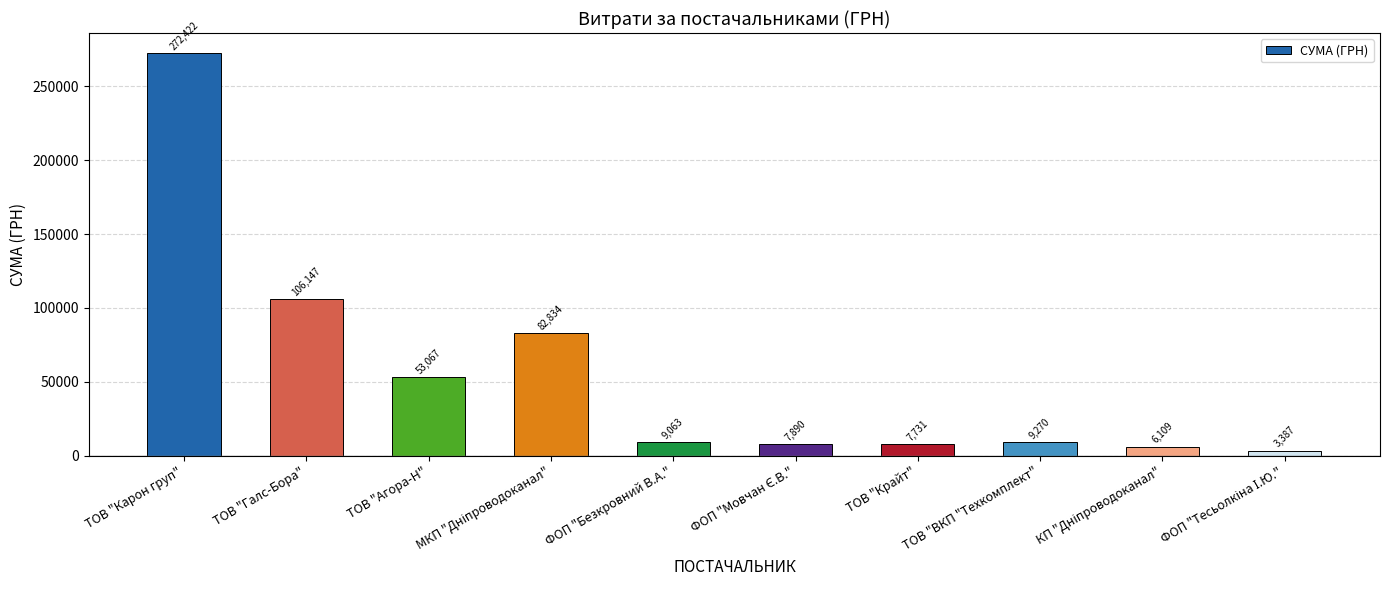

What is the label of the 8th bar from the right?

ТОВ "Агора-Н"